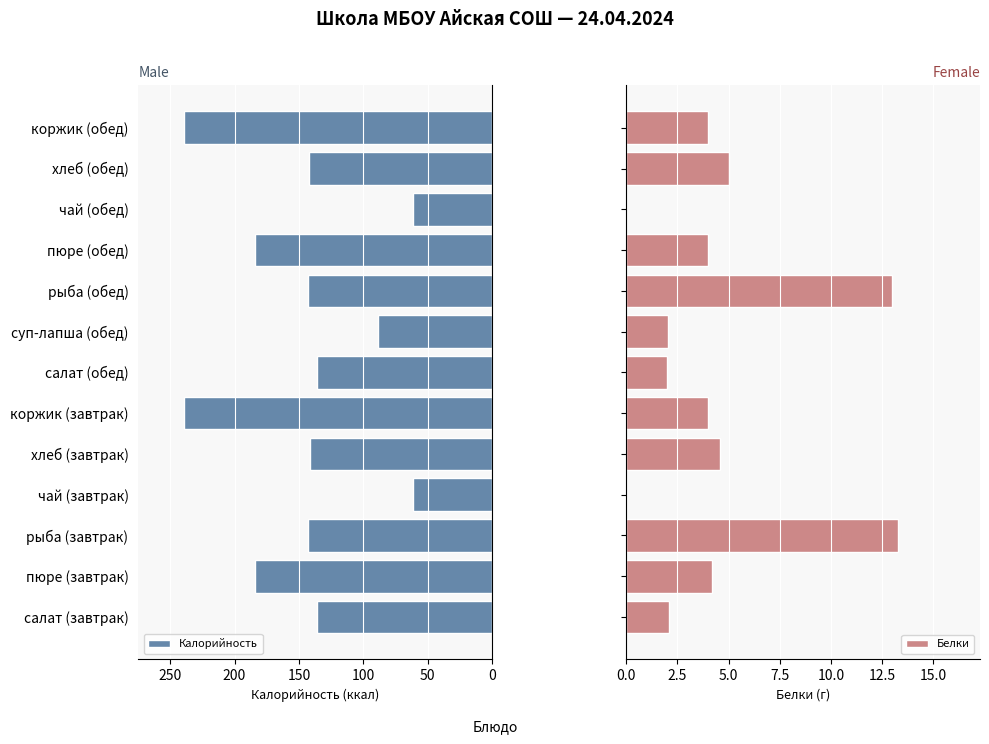

True or false: Калорийность has a value of 61.0 at чай (обед).

True